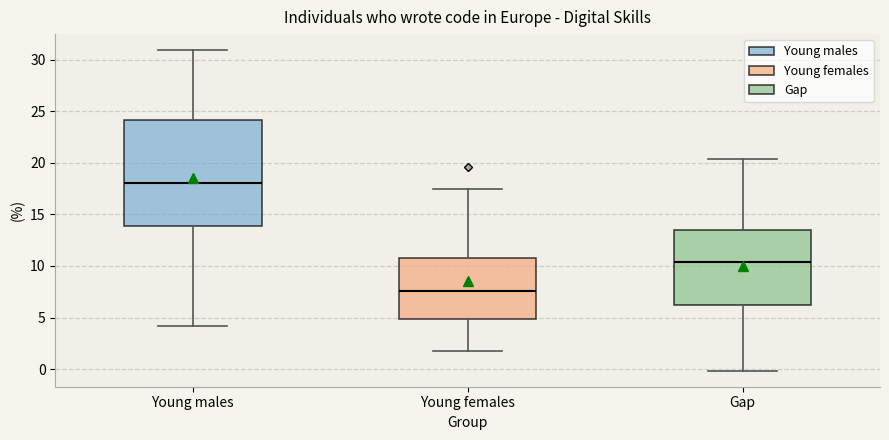

Reading left to right, transcribe this box plot: for each box, give where its median line is, the range the box spans, and where its two whiskers end, as read against the y-axis. The values are not printed on the chart, so give them approximately, as read against the axis.

Young males: median 18.0, box 14.0 to 24.0, whiskers 4.0 to 31.0
Young females: median 7.5, box 5.0 to 10.5, whiskers 2.0 to 17.5
Gap: median 10.5, box 6.0 to 13.5, whiskers 0.0 to 20.5